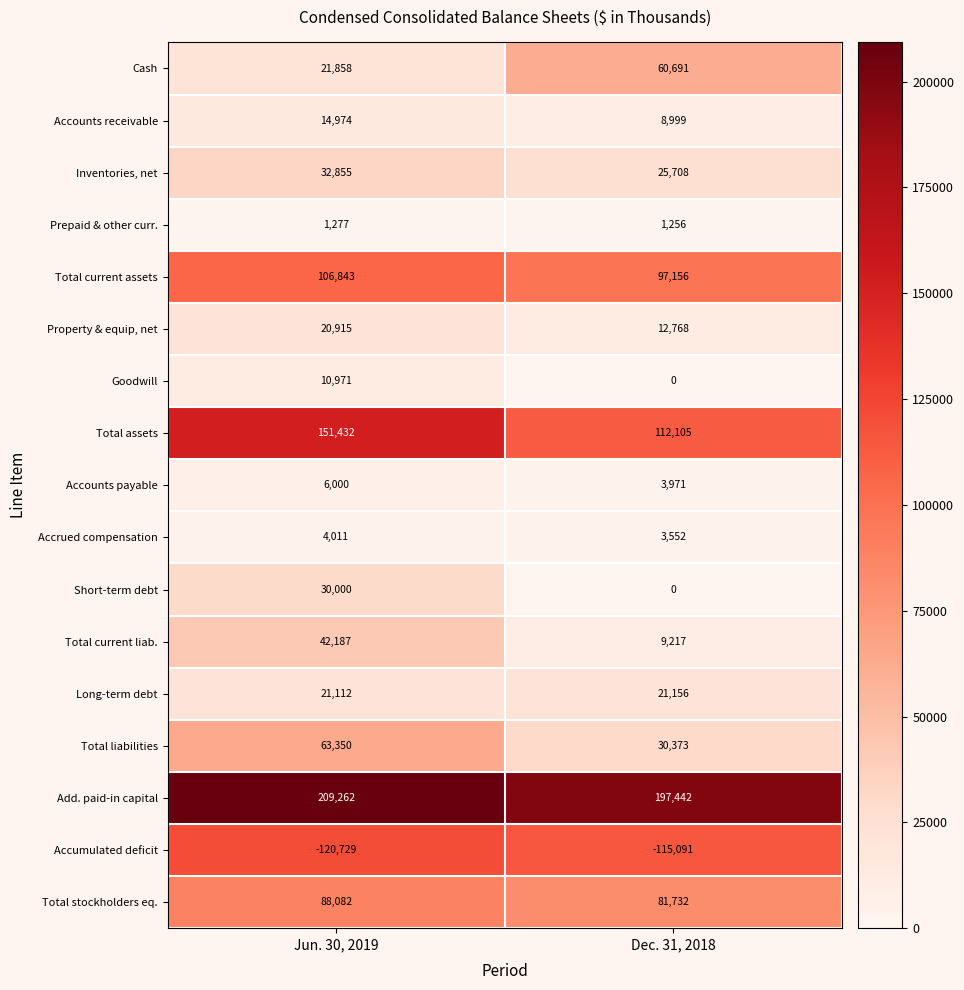

What is the sum of the Cash values at Jun. 30, 2019 and Dec. 31, 2018?

82549